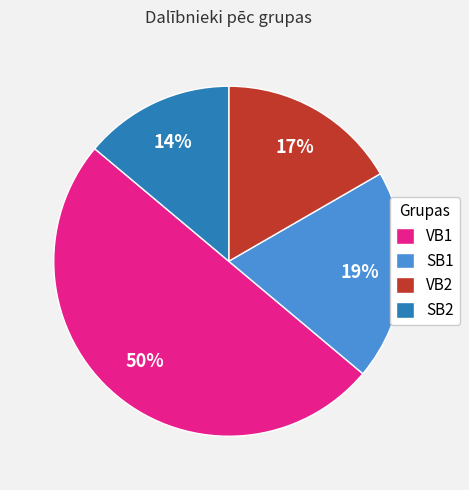

Is SB2 the majority of the pie?

No